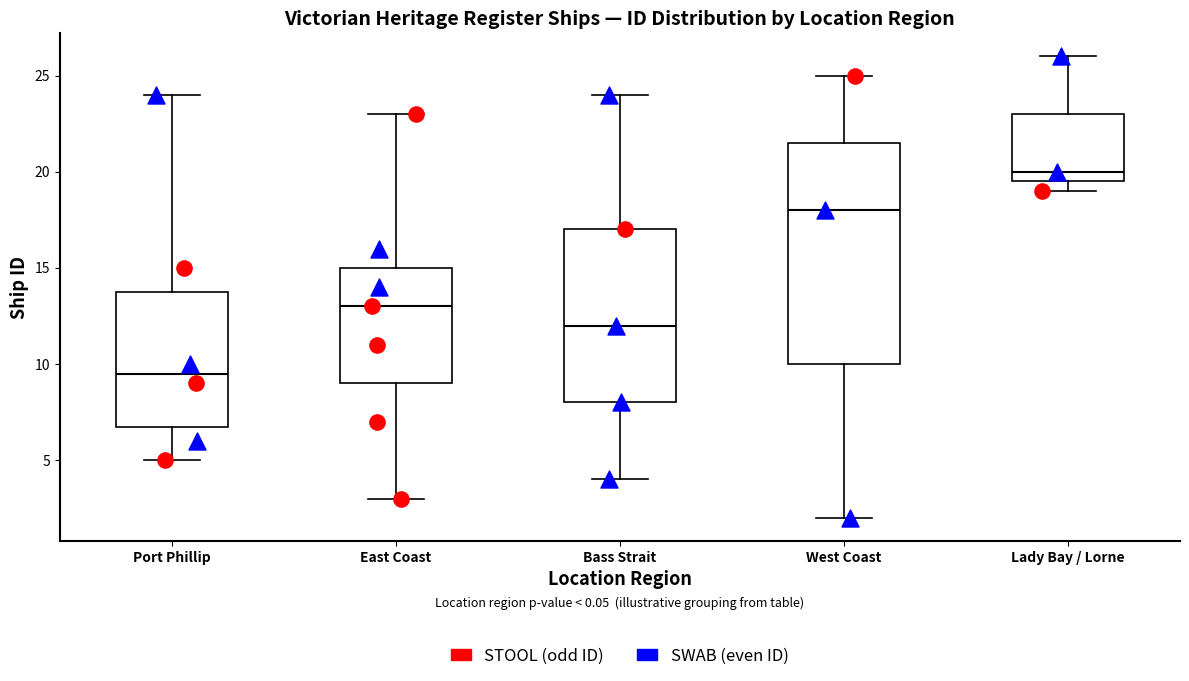

Where is the lower edge of the box for East Coast on the y-axis? The values are not printed on the chart, so give them approximately, as read against the axis.

9.0